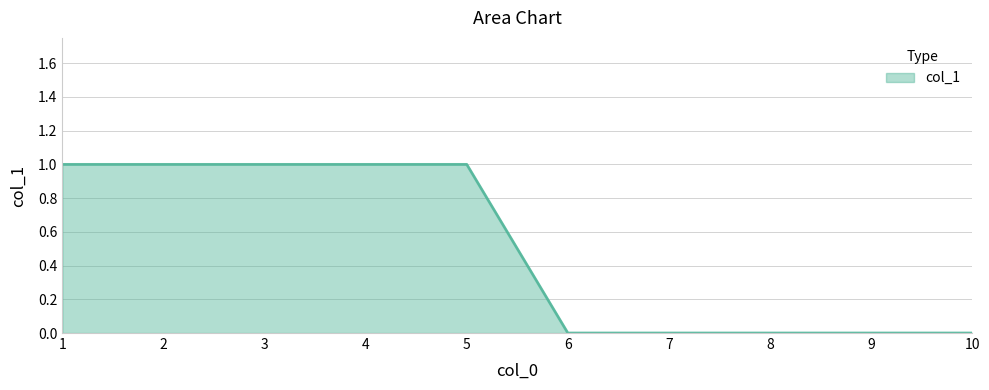

True or false: the data shows 0 at 10.

True